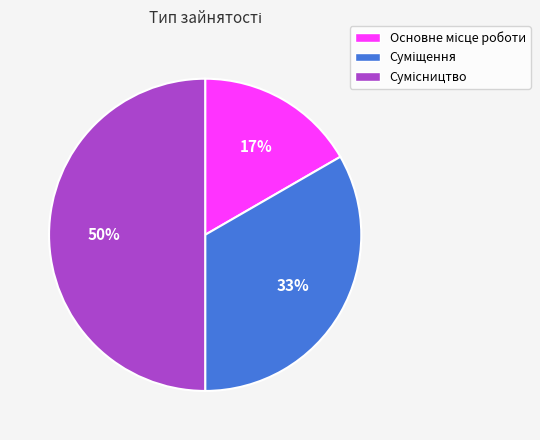

To the nearest percent, what is the difference between the largest and smallest slice percentages?

33%